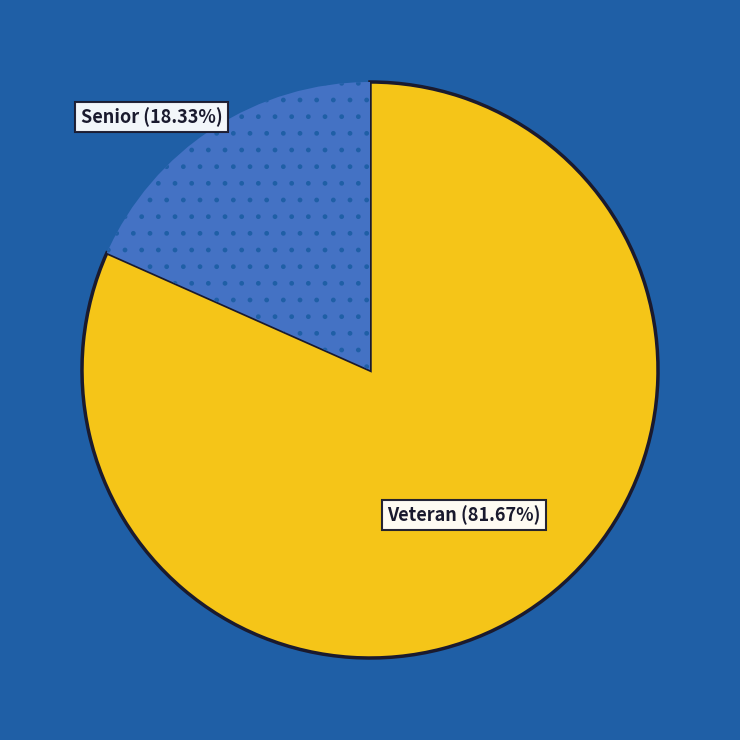

To the nearest percent, what is the difference between the largest and smallest slice percentages?

63%